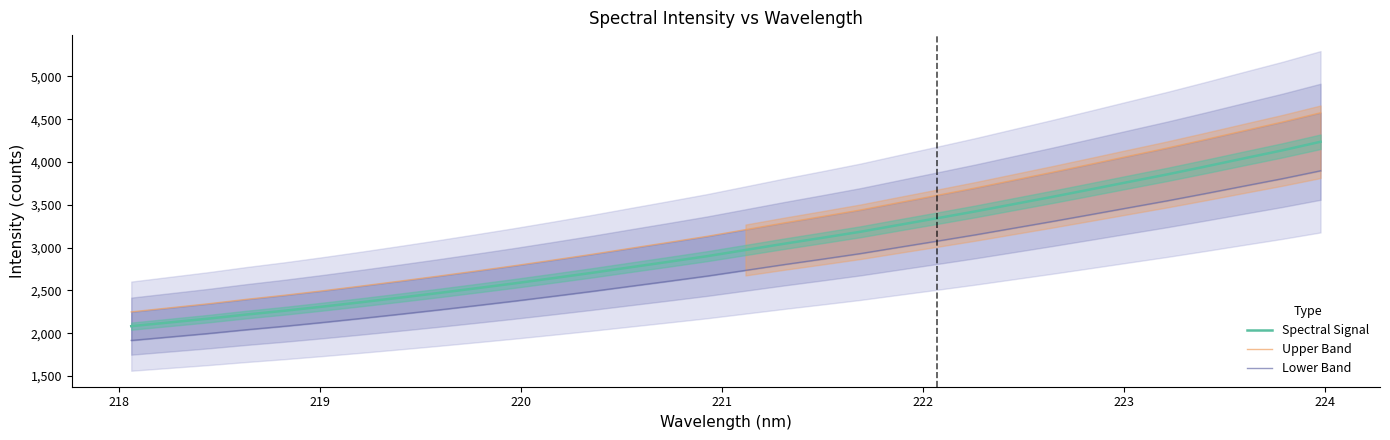

What is the minimum value for Spectral Signal?

2083.0